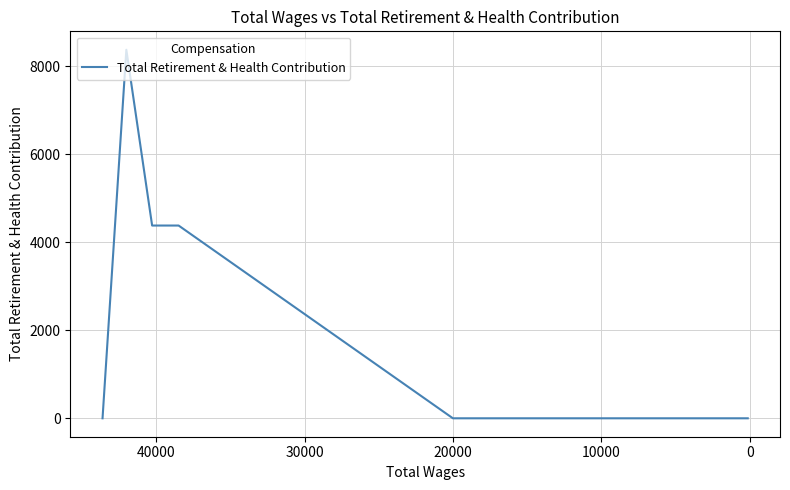

How many distinct data groups are displayed?

1